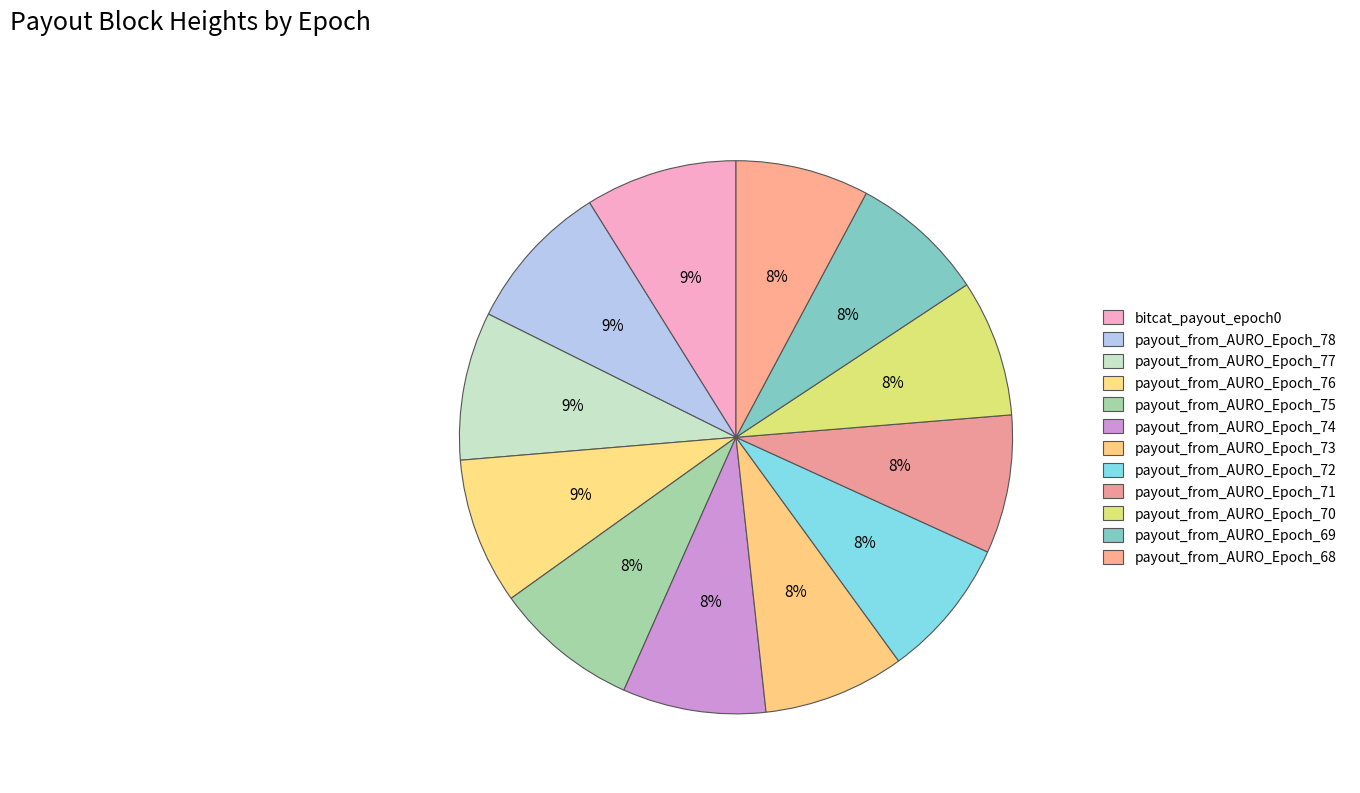

What is the largest slice in the pie chart?

bitcat_payout_epoch0